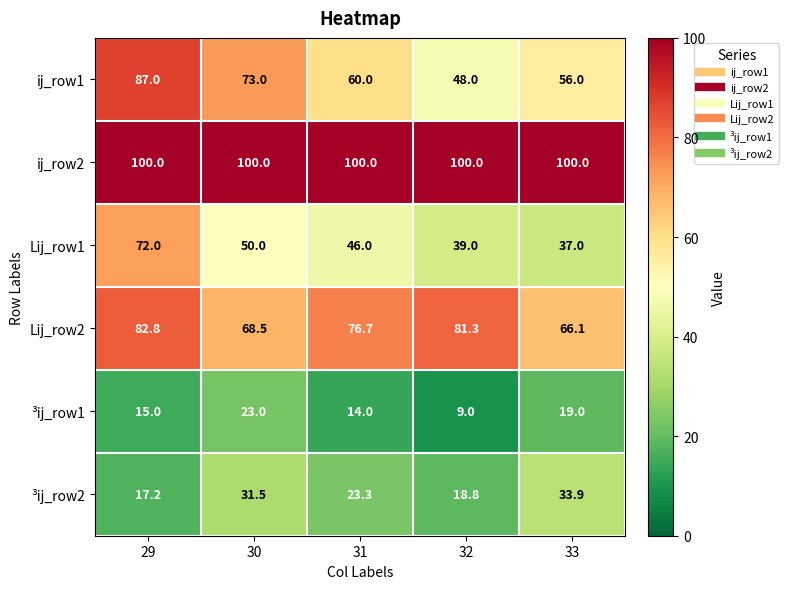

Is it true that ij_row1 equals 73.0 at 30?

True